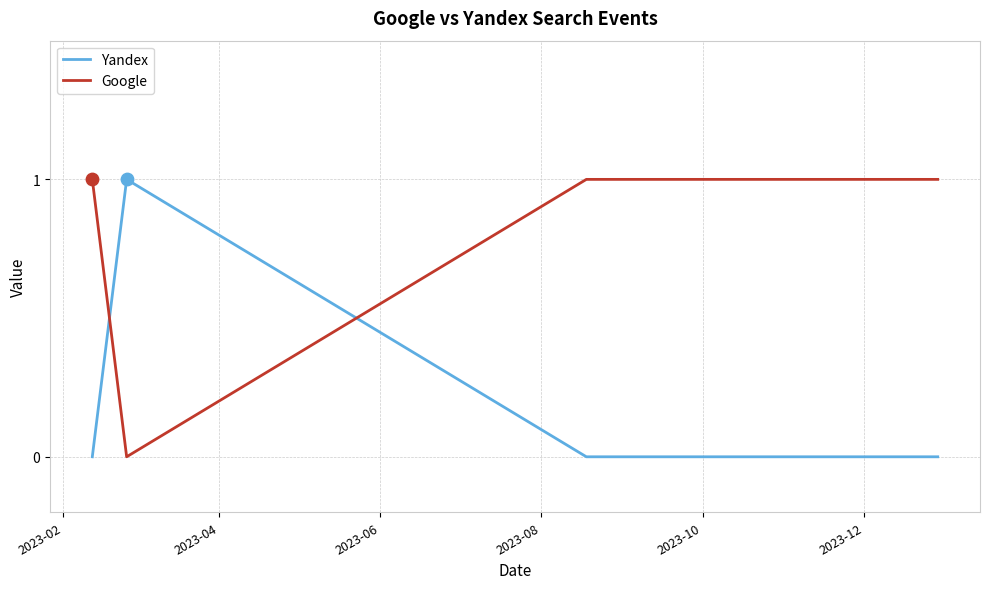

Which series ends up on top after the final intersection of Yandex and Google?

Google